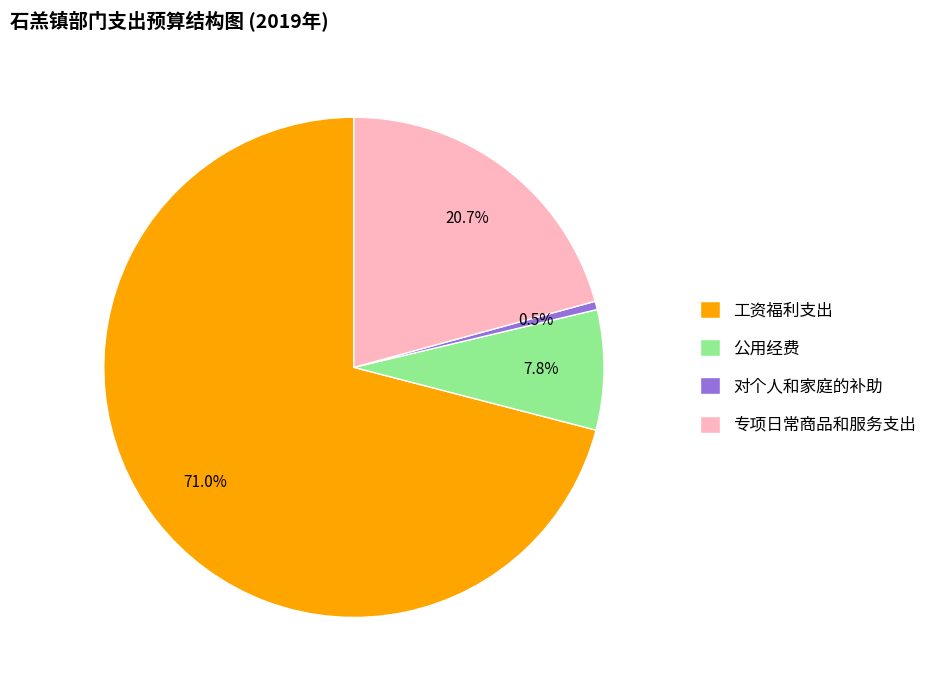

To the nearest percent, what is the difference between the largest and smallest slice percentages?

70%